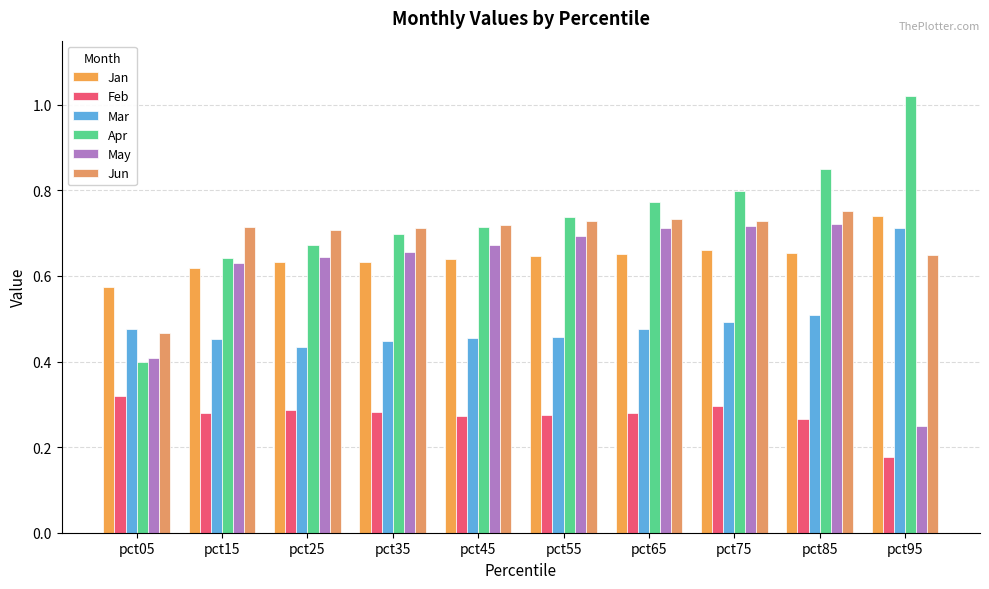

At which category does the chart reach its peak across all series?

pct95